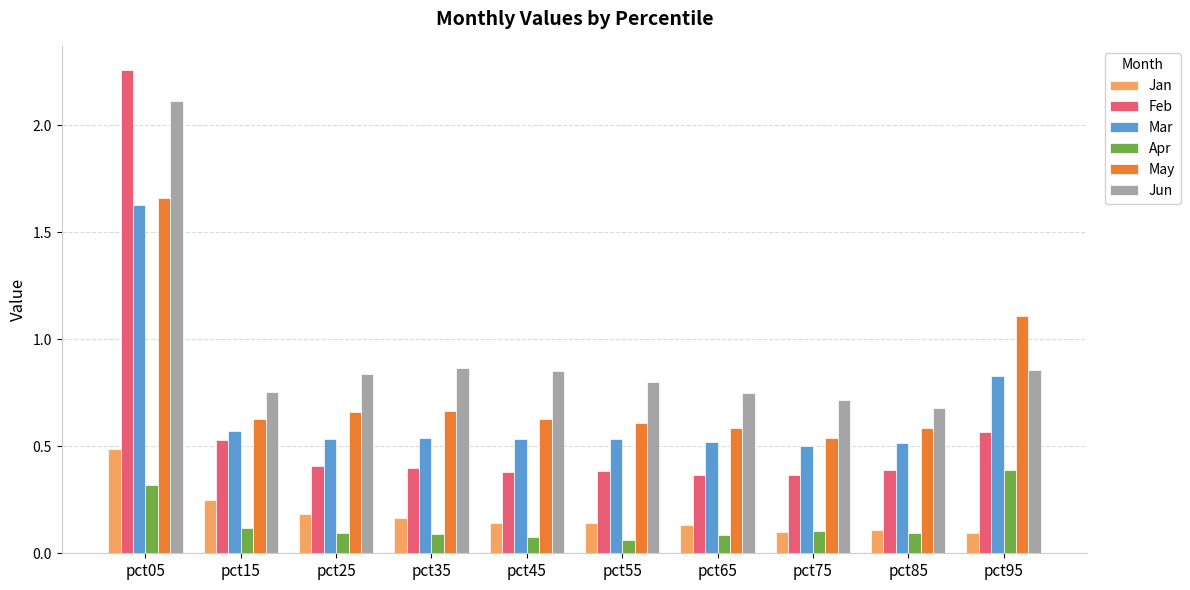

Which category has the highest value in the Apr series?

pct95